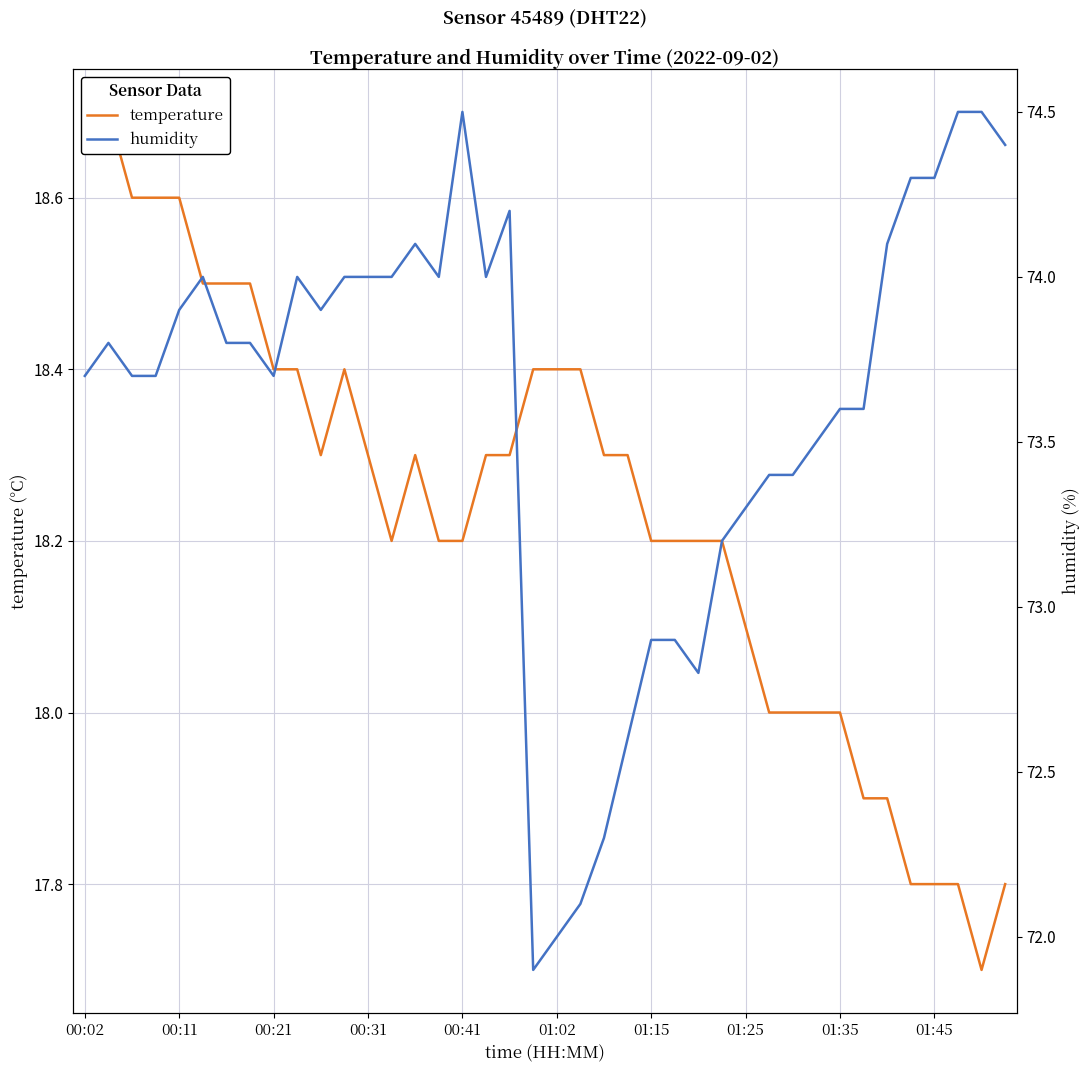

Is the value of temperature at 34 greater than the value of humidity at 35?

No